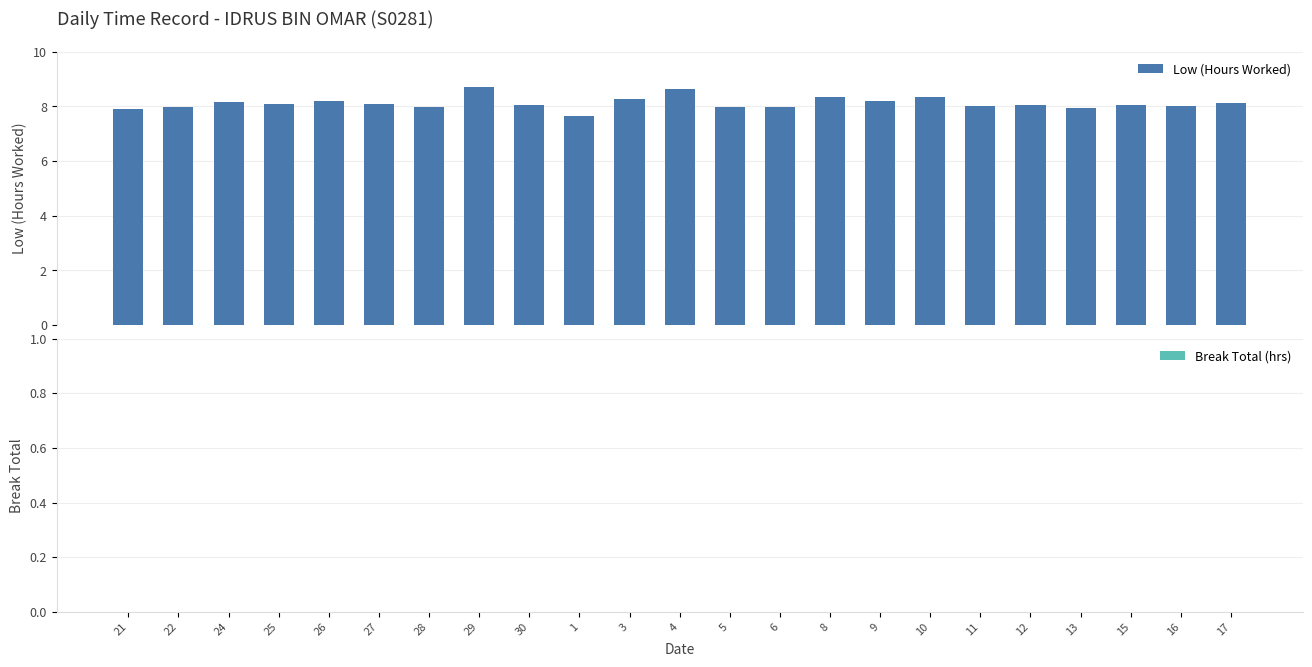

What is the average value?

8.1